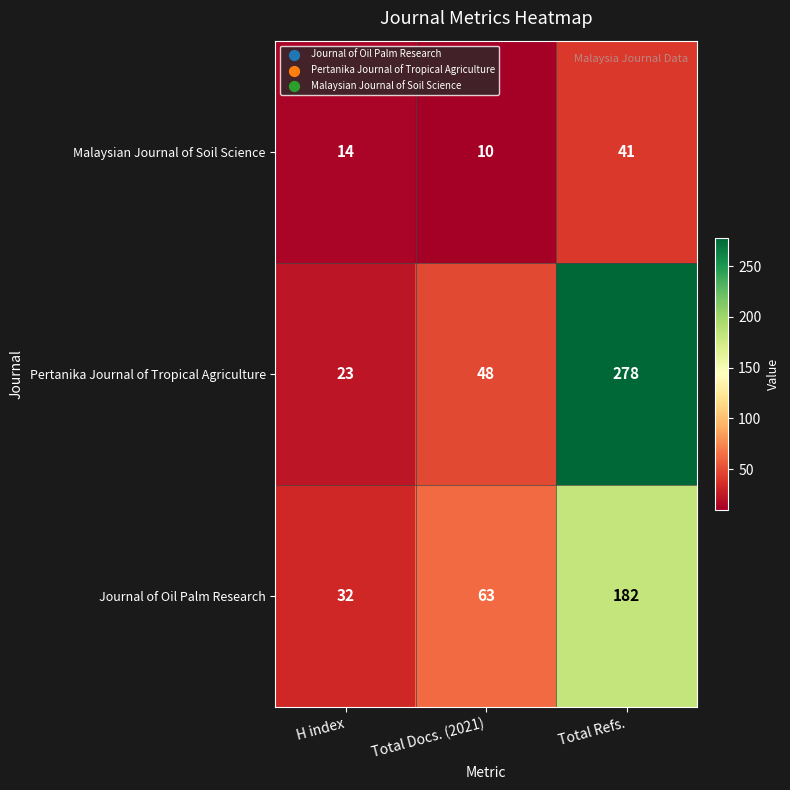

Count the Malaysian Journal of Soil Science values in the range 10 to 41.

3